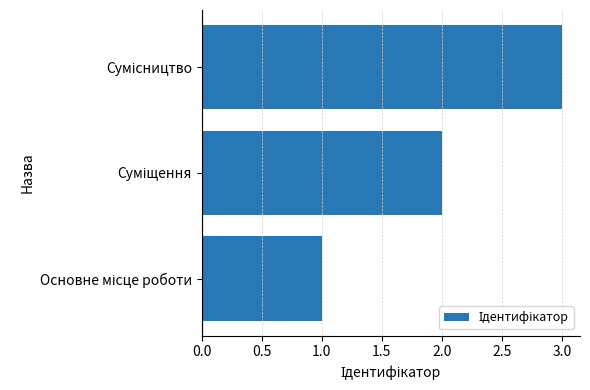

What is the sum of all values?

6